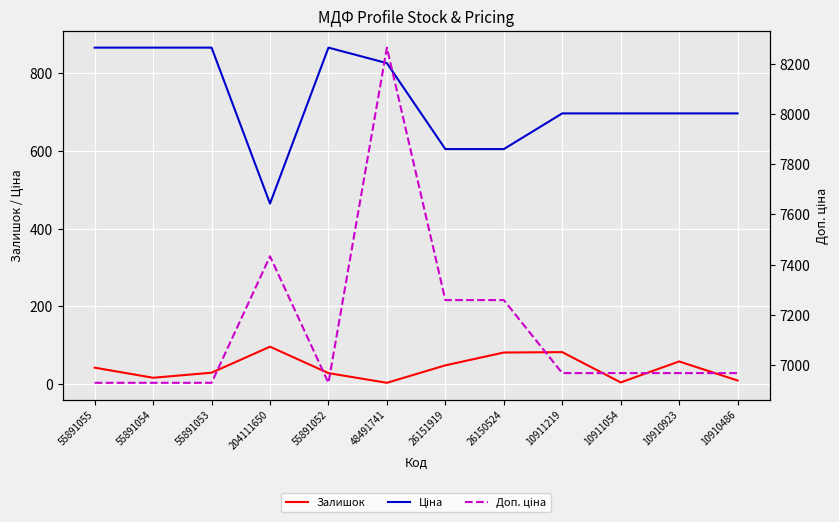

Is this an area chart (filled region under the line)?

No